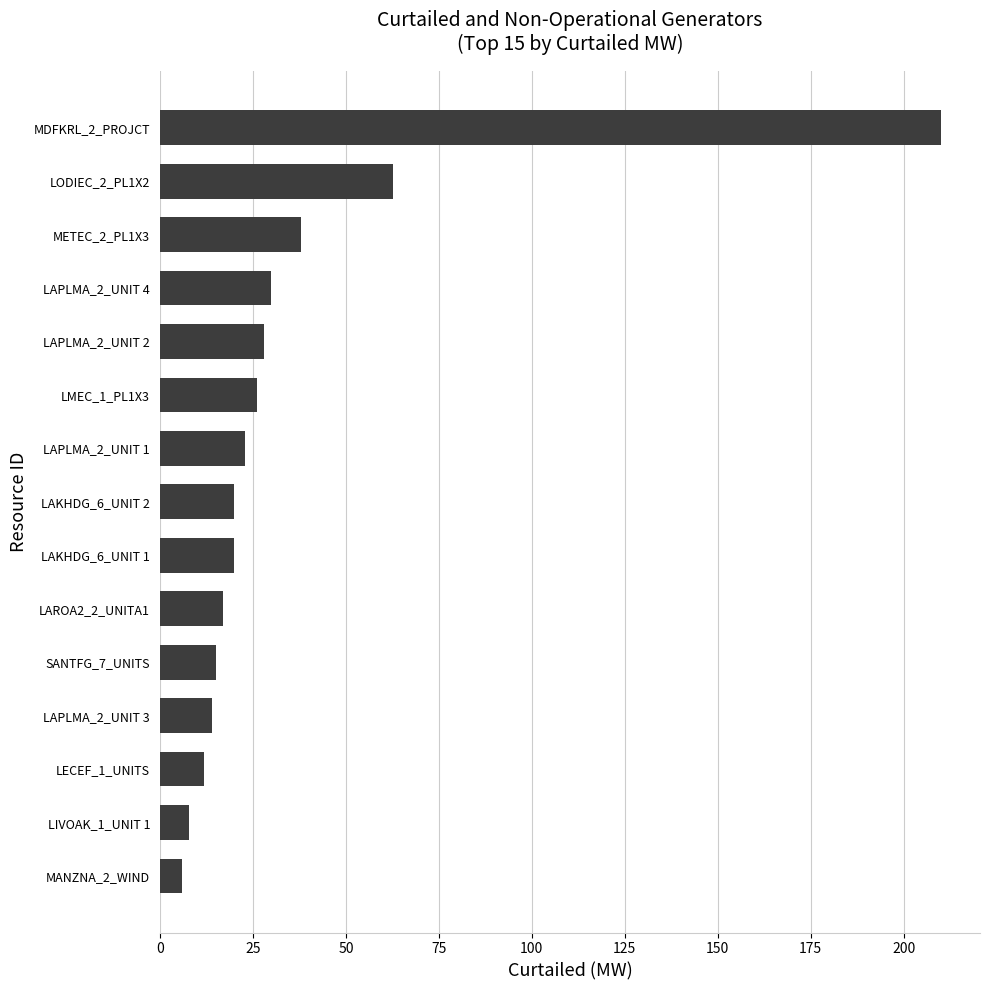

At which category does the chart reach its peak across all series?

MDFKRL_2_PROJCT